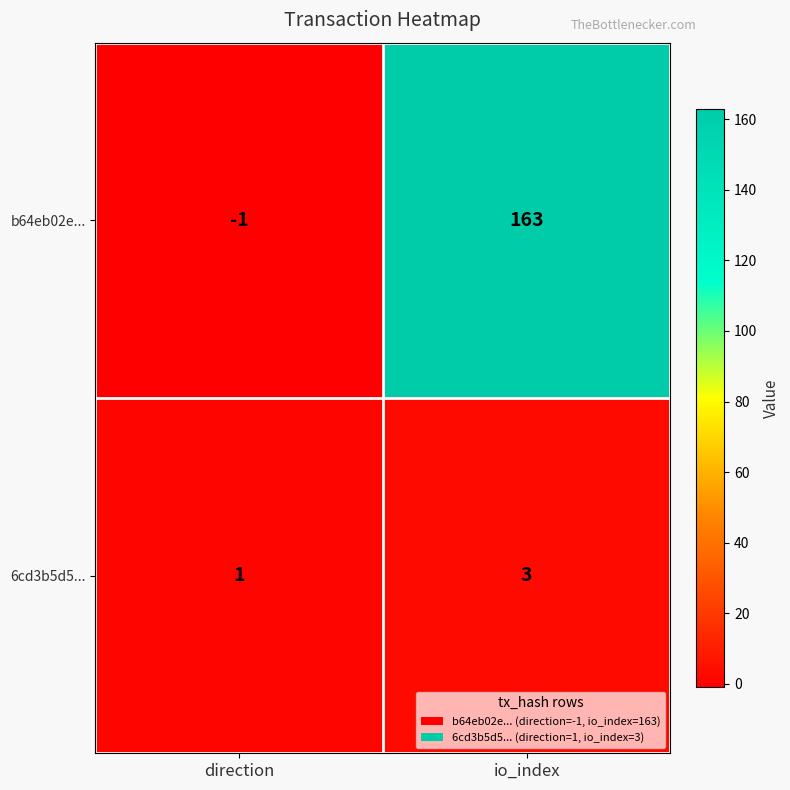

Reading left to right, what are all the values shown in this chart?

b64eb02e...: direction=-1	io_index=163
6cd3b5d5...: direction=1	io_index=3